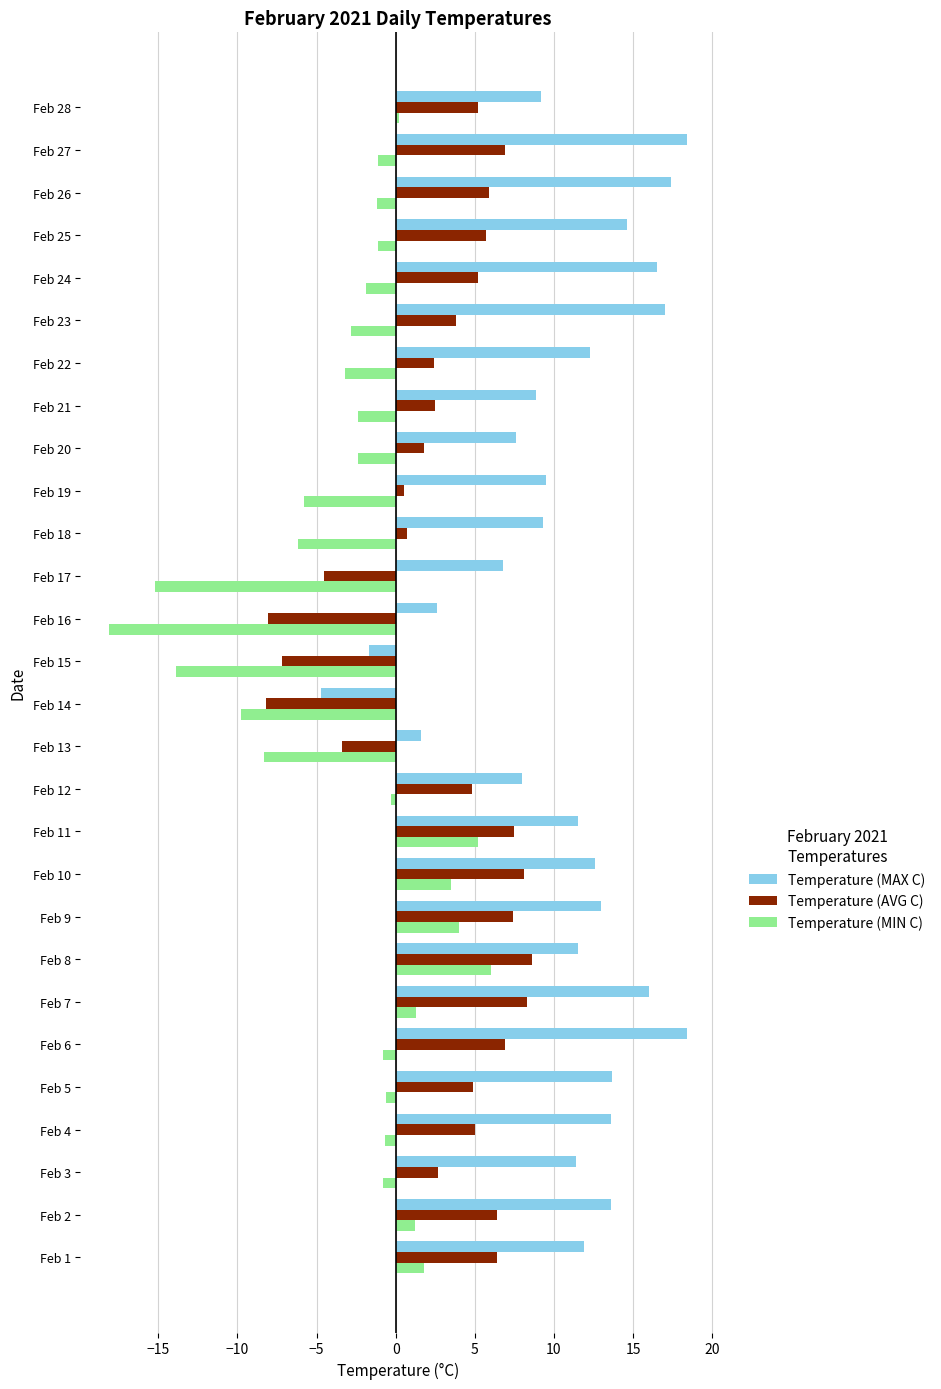

At how many categories does at least one series exceed 0?

26